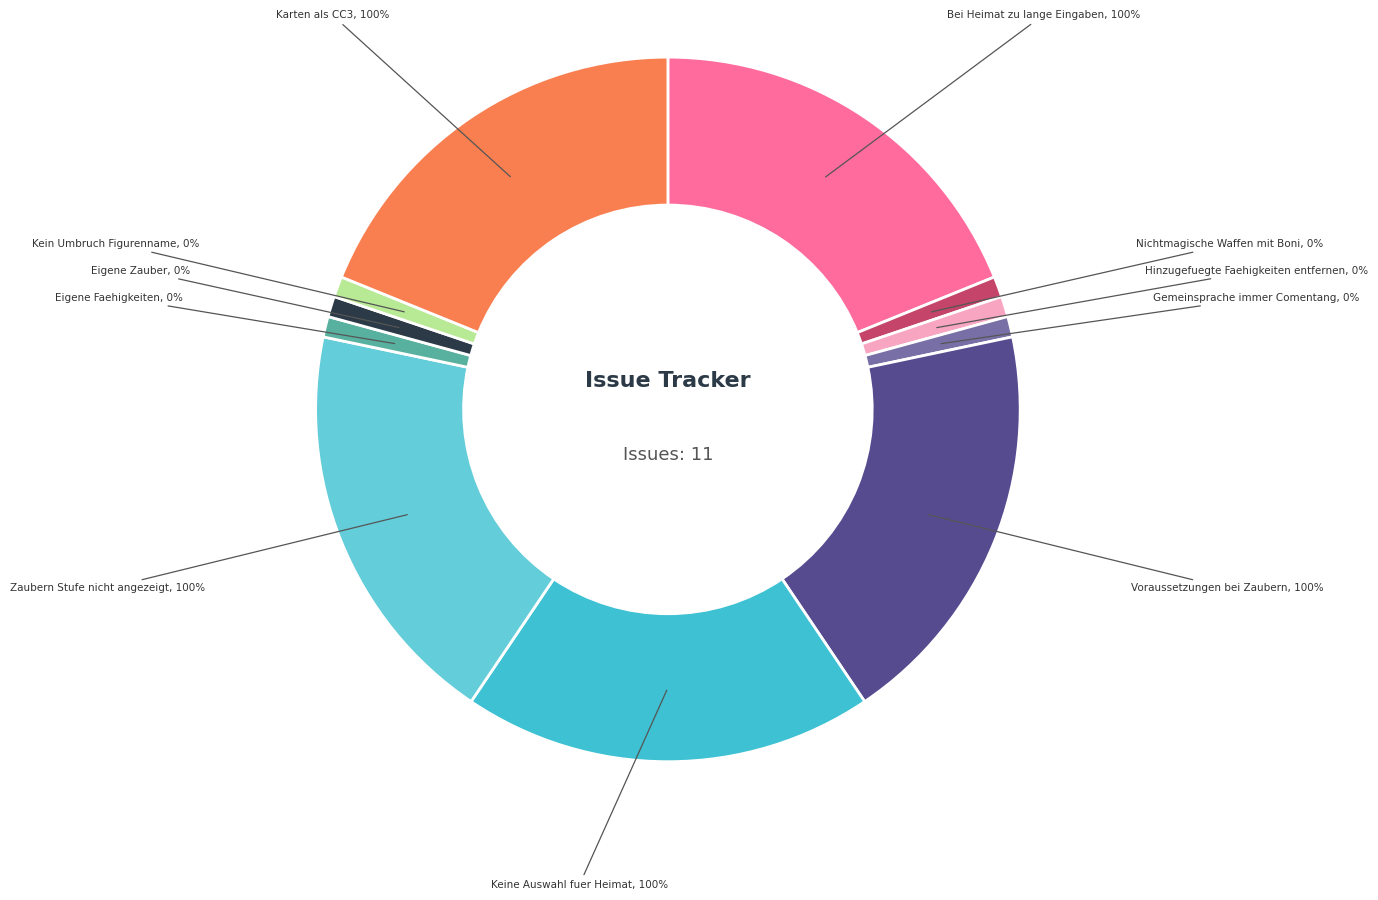

Is there a majority slice in this chart?

No